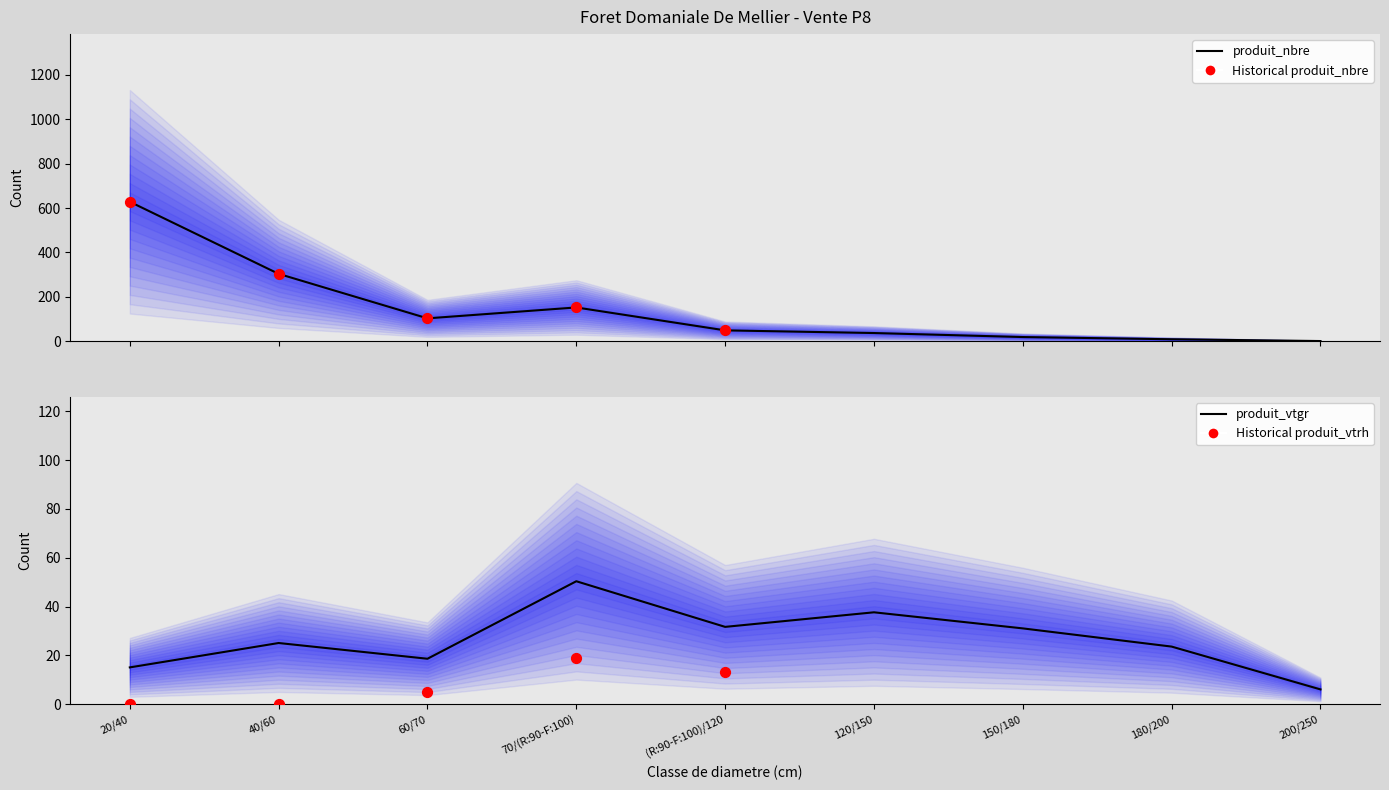

Which series contains the highest Y value?

produit_nbre